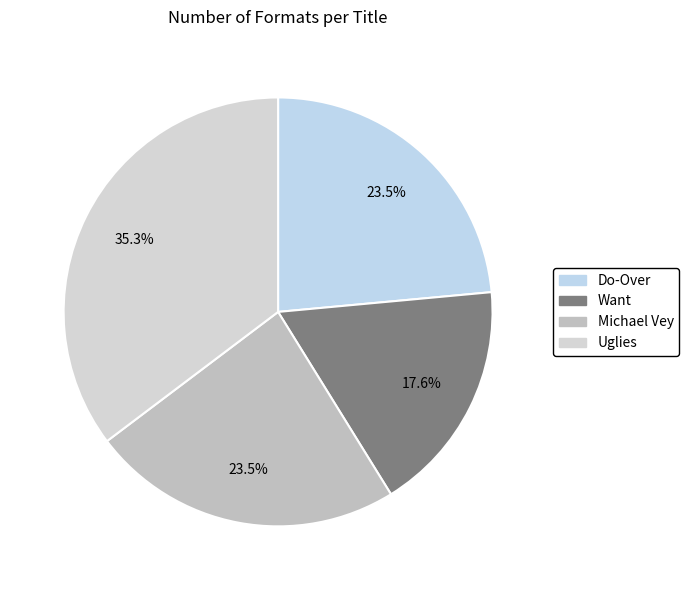

Rank the categories by value from highest to lowest.

Uglies, Do-Over, Michael Vey, Want